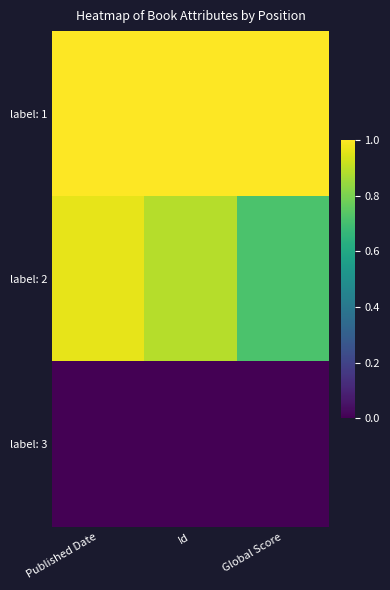

What is the total value across all series at Global Score?

1.7